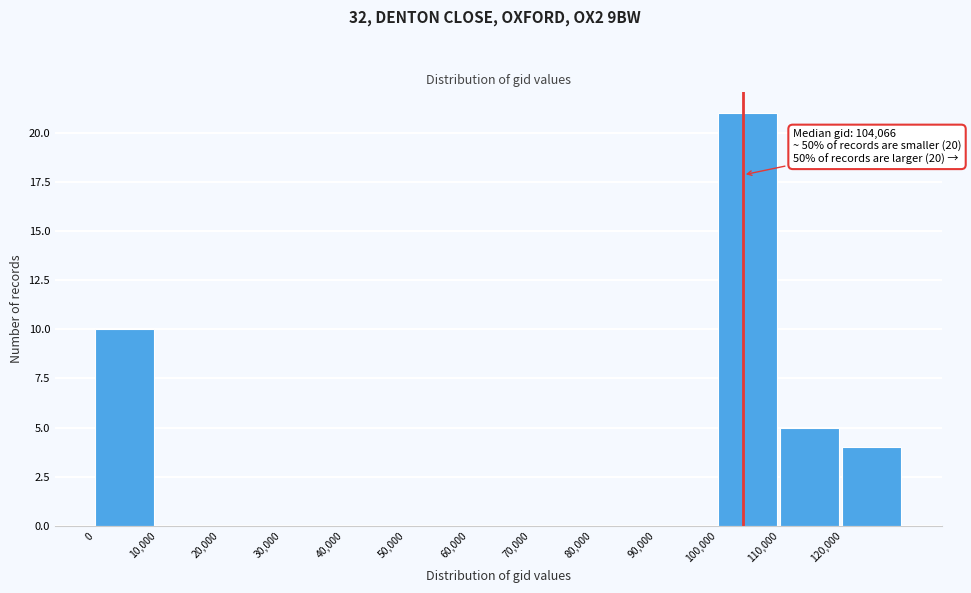

Over which range of the x-axis is the bar tallest?

100000 to 110000